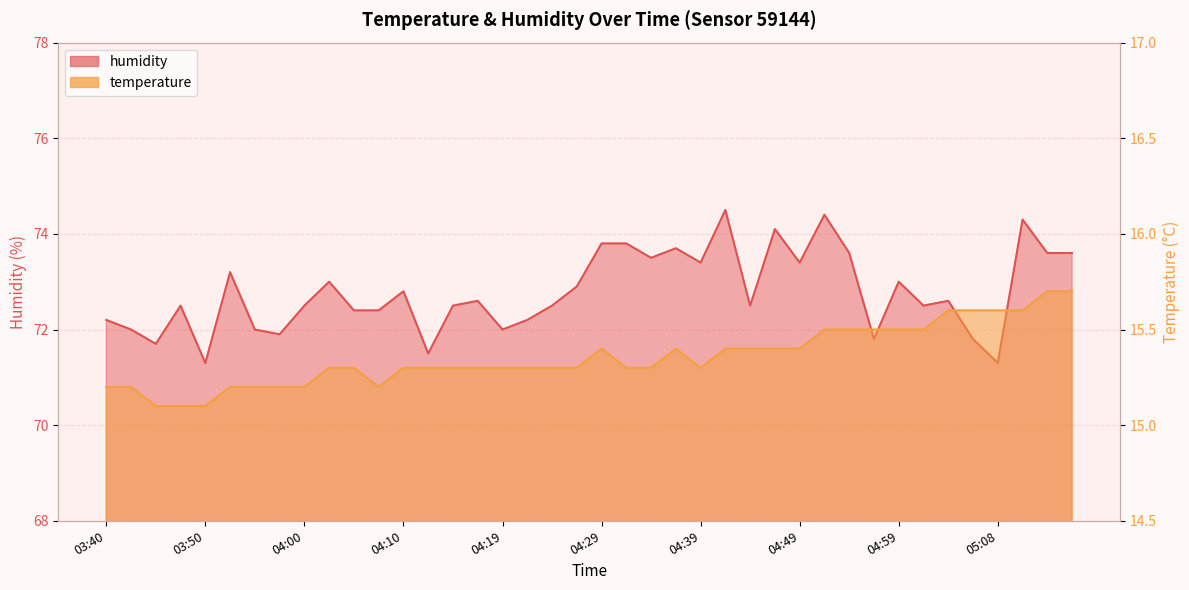

What are all the series names shown in the legend?

temperature, humidity